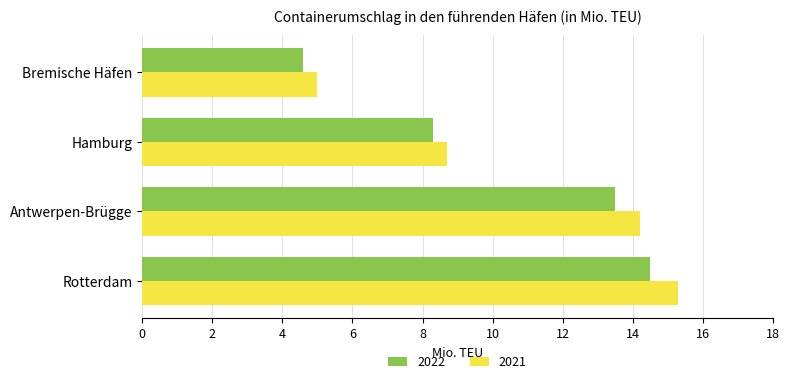

What is the total value across all series at Hamburg?

17.0